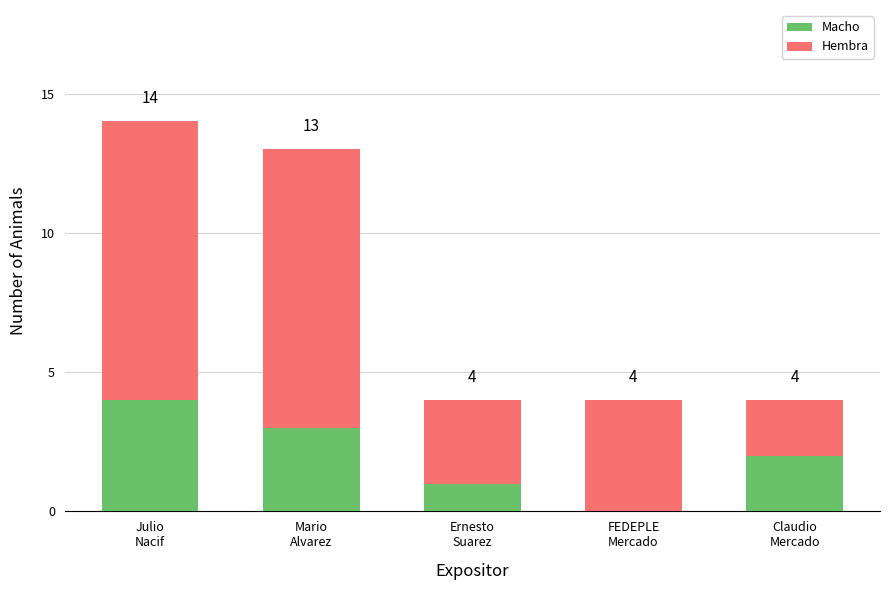

What is the maximum value for Macho?

4